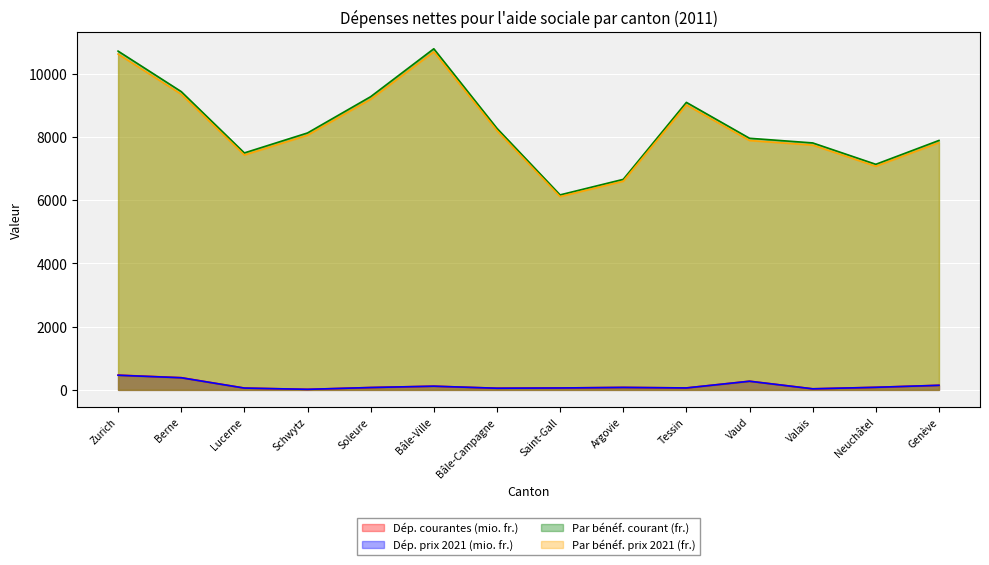

True or false: Par bénéf. prix 2021 (fr.) and Dép. prix 2021 (mio. fr.) cross at least once.

False